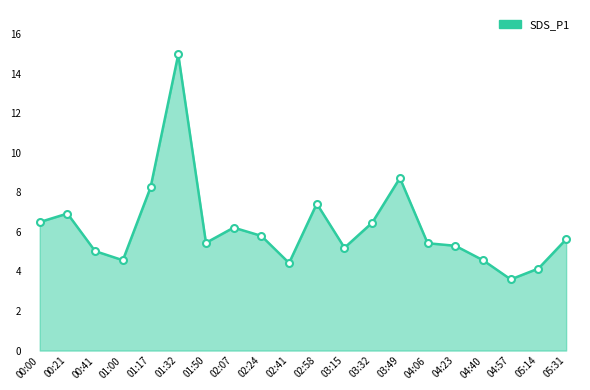

Where is the data nearest to the value 9?

03:49